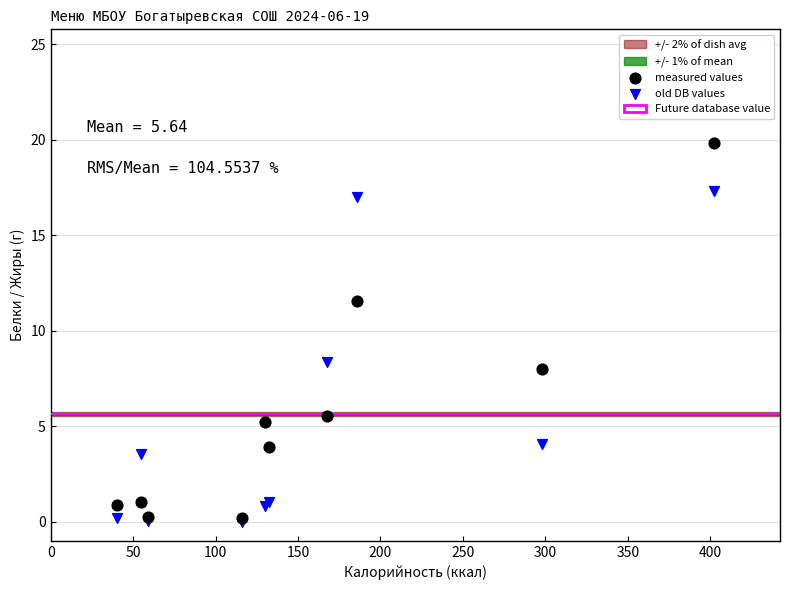

Across all series, what Y value is closest to 9?

8.4